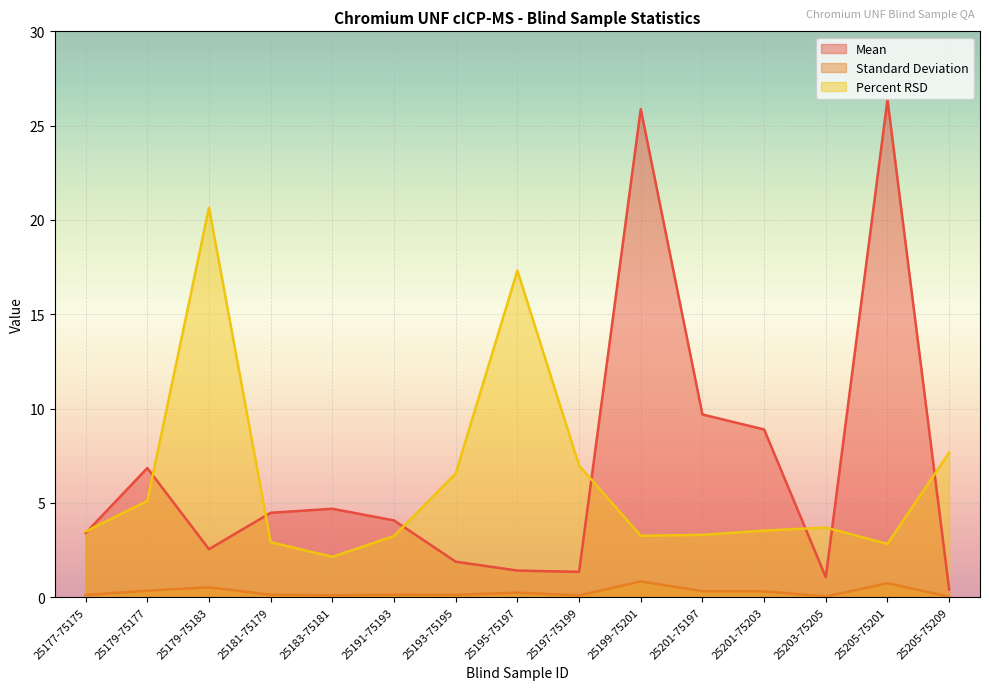

Where is the first local maximum for Mean?

25179-75177